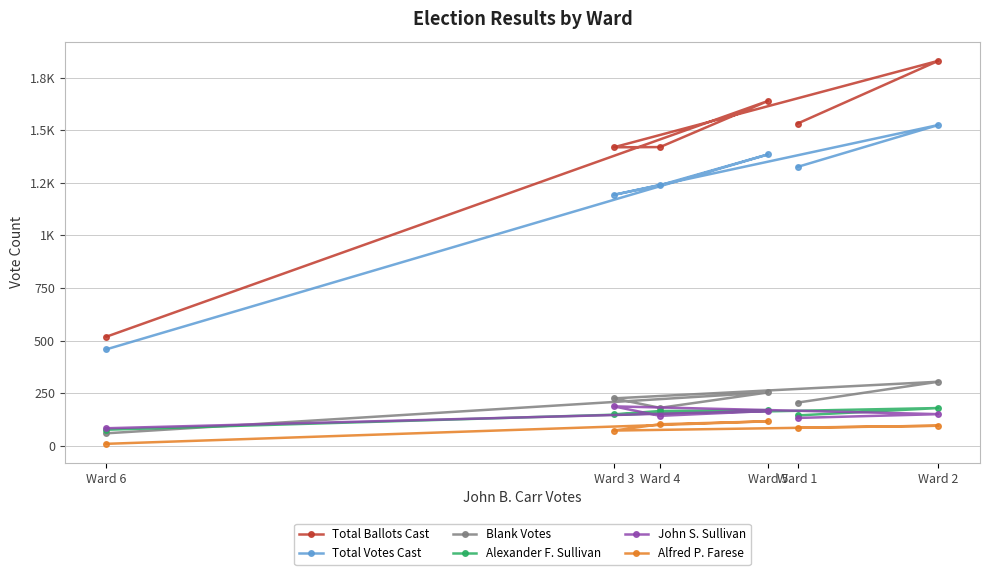

What is the average value of the John S. Sullivan series?

144